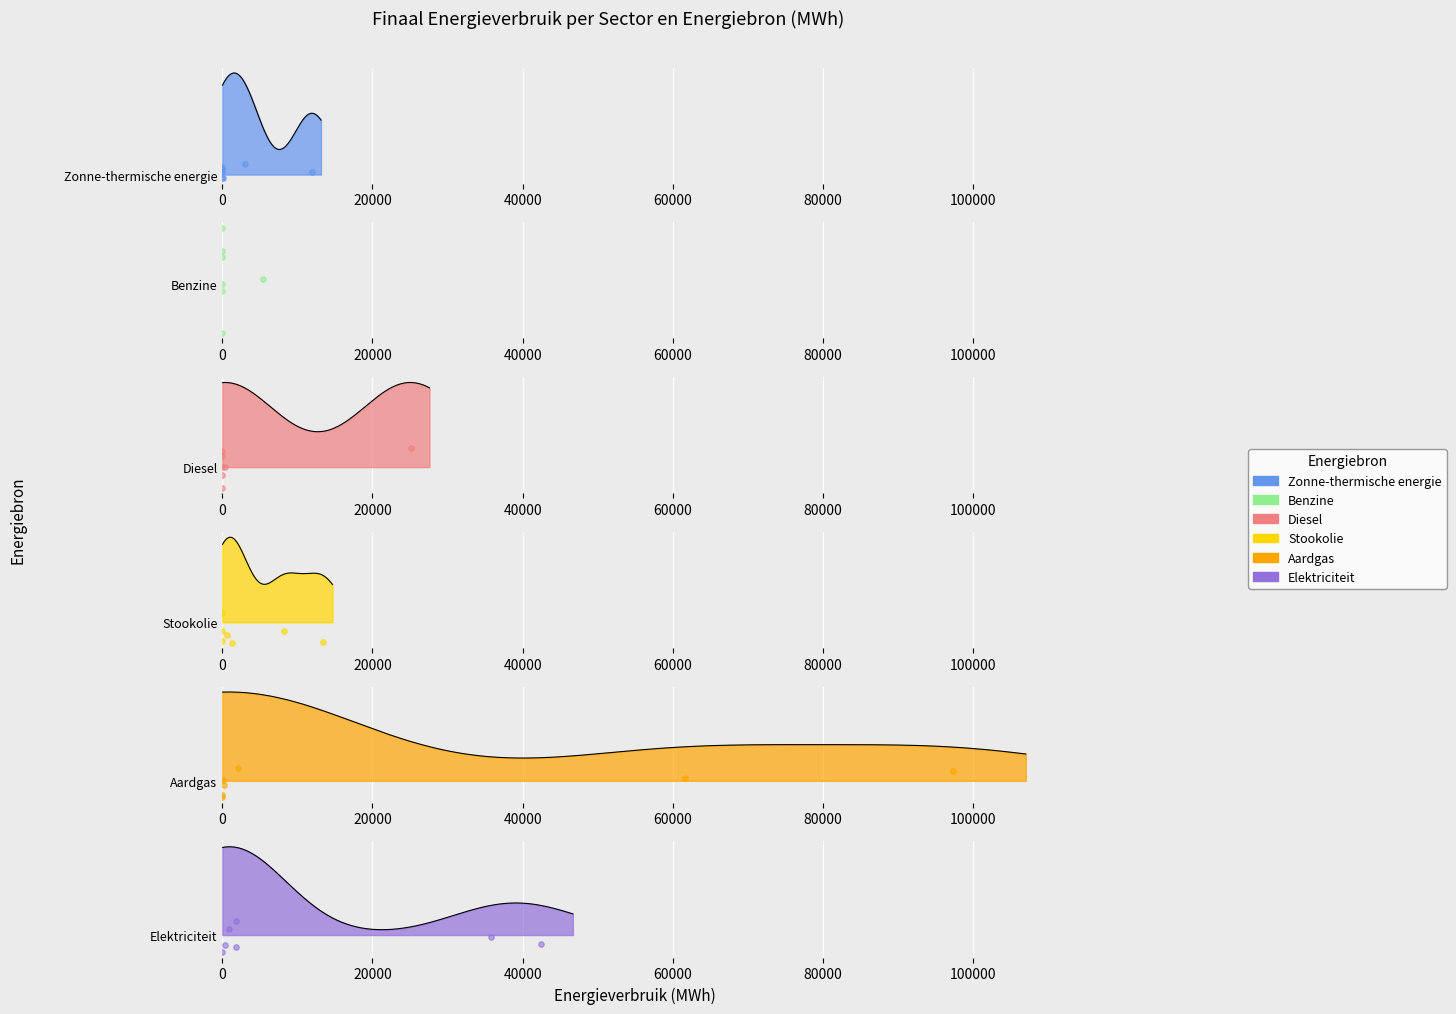

At how many categories does at least one series exceed 4?

7